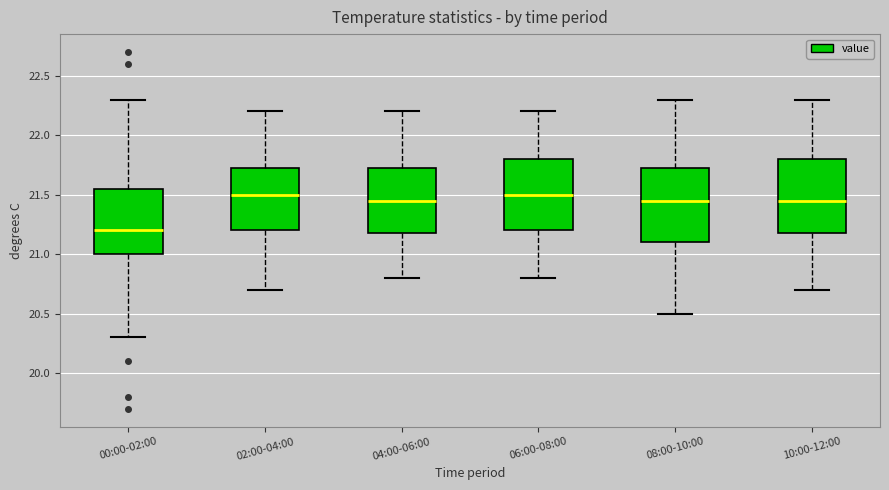

Where does the median line of the box for 06:00-08:00 sit on the y-axis? The values are not printed on the chart, so give them approximately, as read against the axis.

21.50